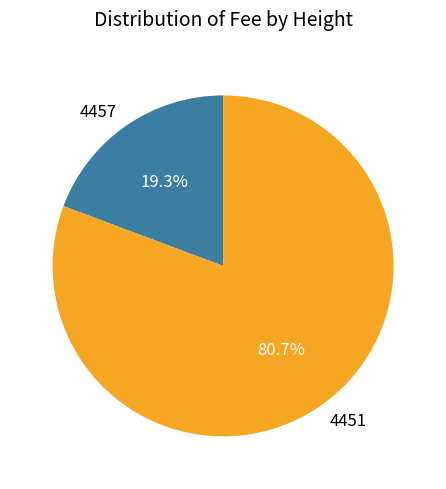

How many slices are in this pie chart?

2